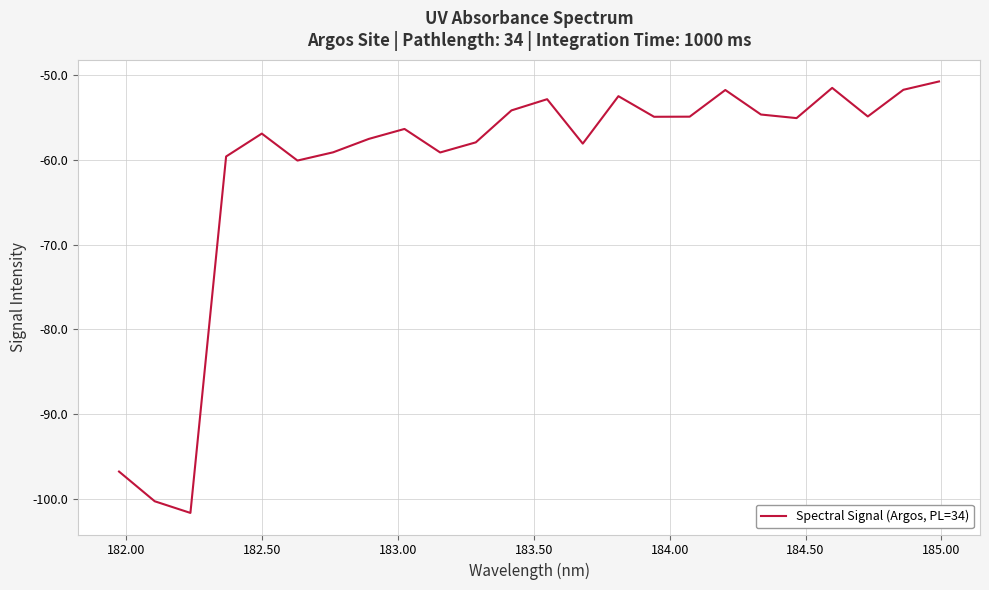

What is the maximum value shown in the chart?

-50.8